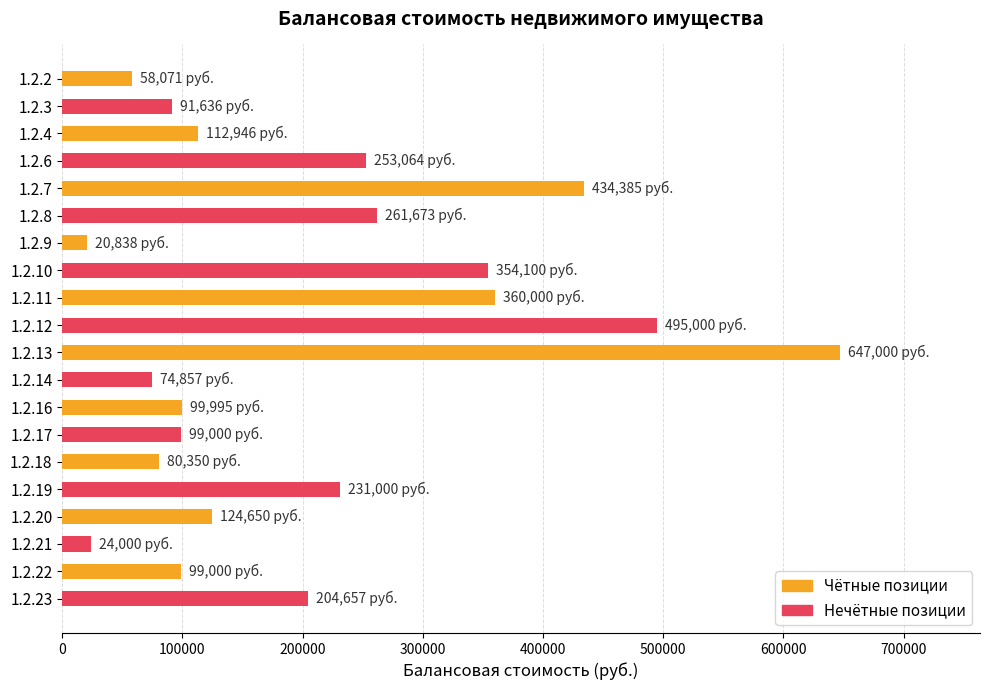

Are the bars grouped side by side (vs. stacked)?

No